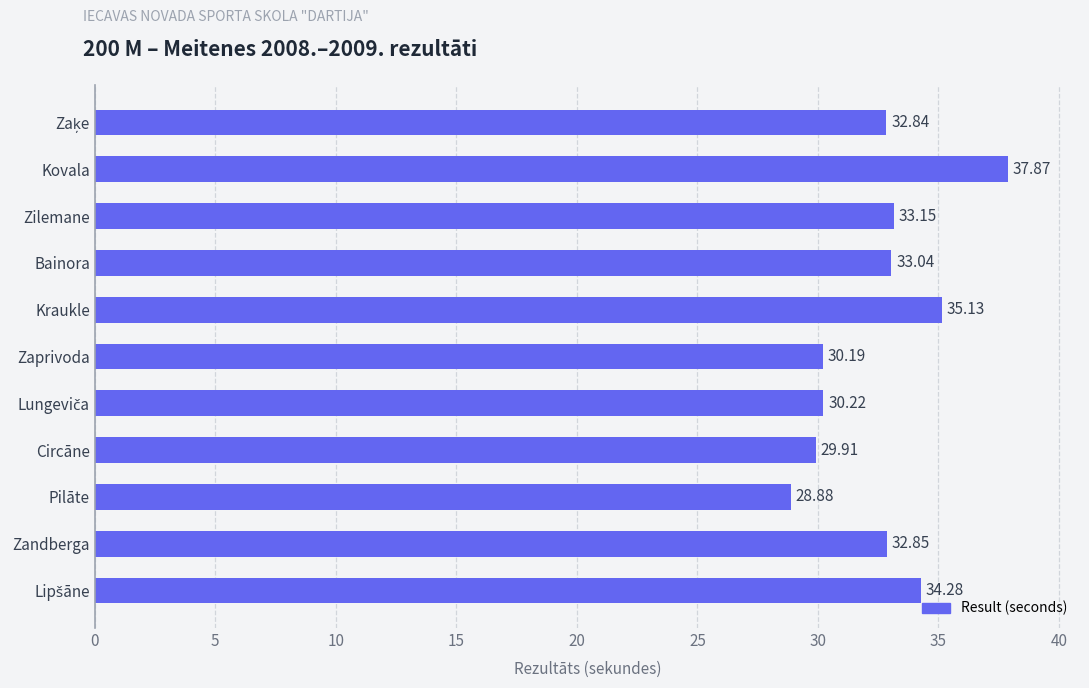

At which label is the value closest to 33?

Bainora